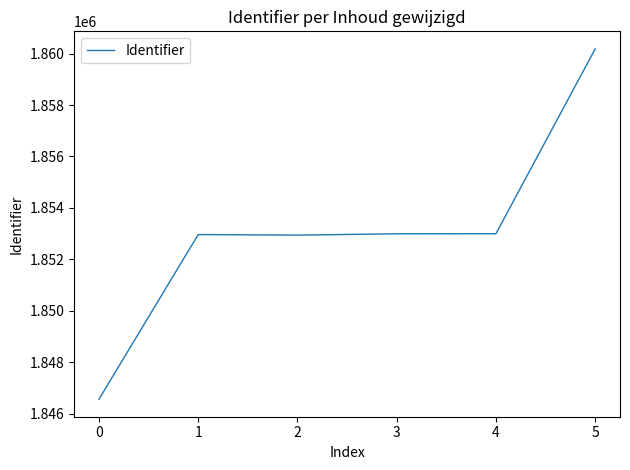

Is it true that the value at 0 is 2818488?

False